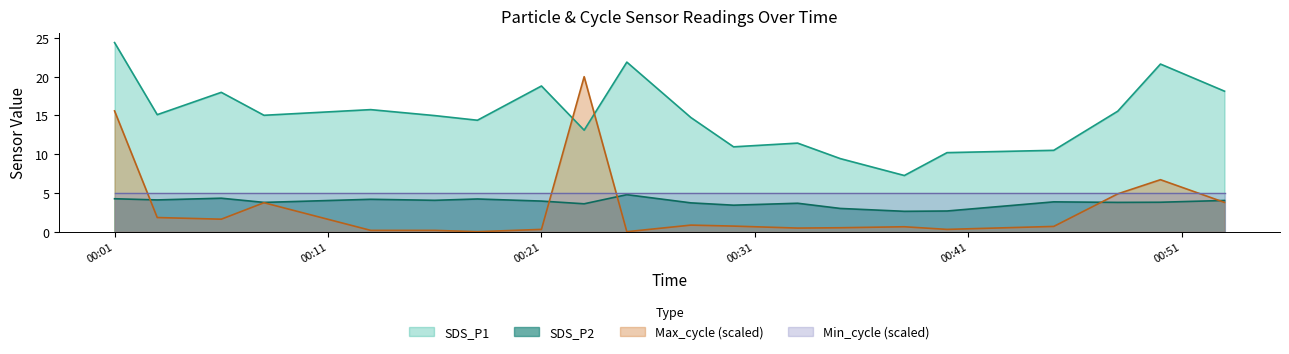

True or false: SDS_P1 and SDS_P2 cross at least once.

False